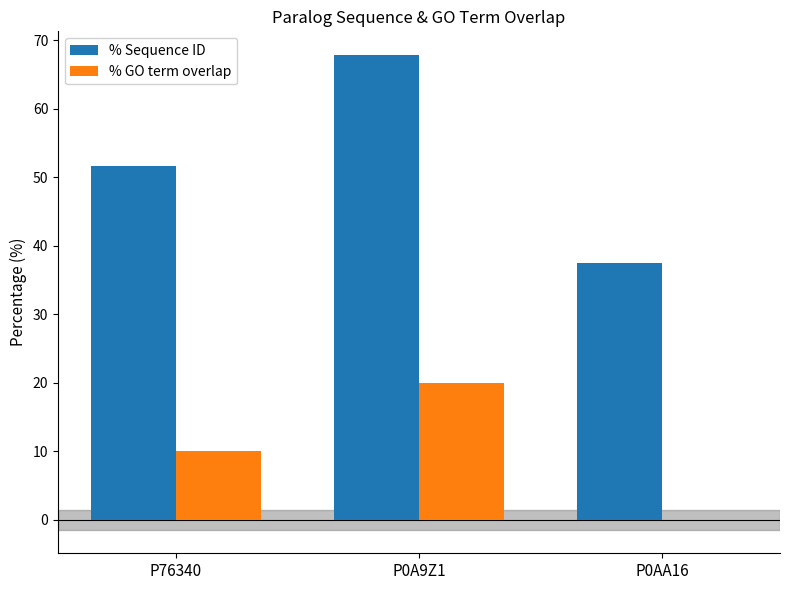

At which category does the chart reach its peak across all series?

P0A9Z1